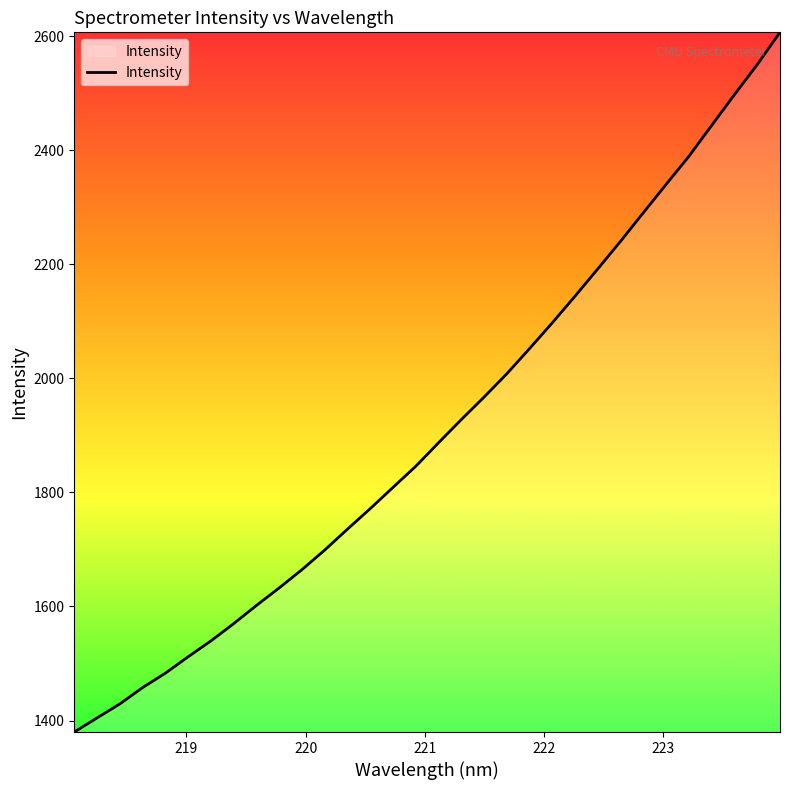

What is the smallest value displayed?

1379.8